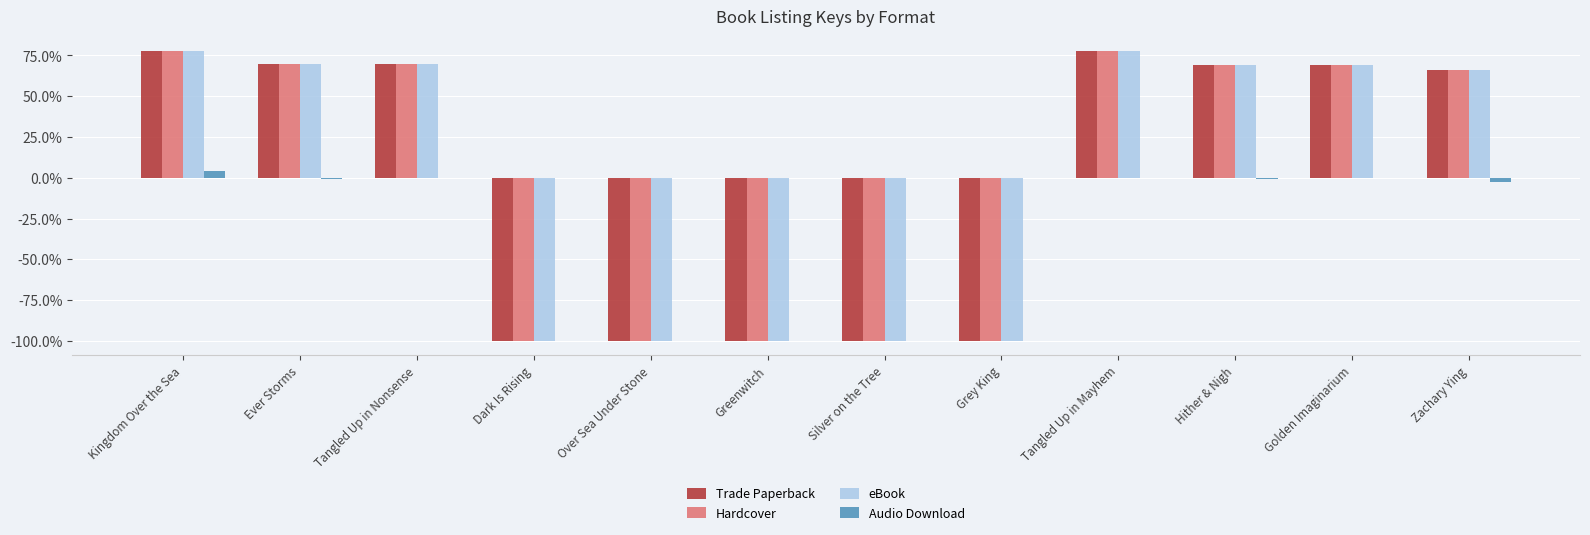

Which category has the lowest value in the Audio Download series?

Zachary Ying